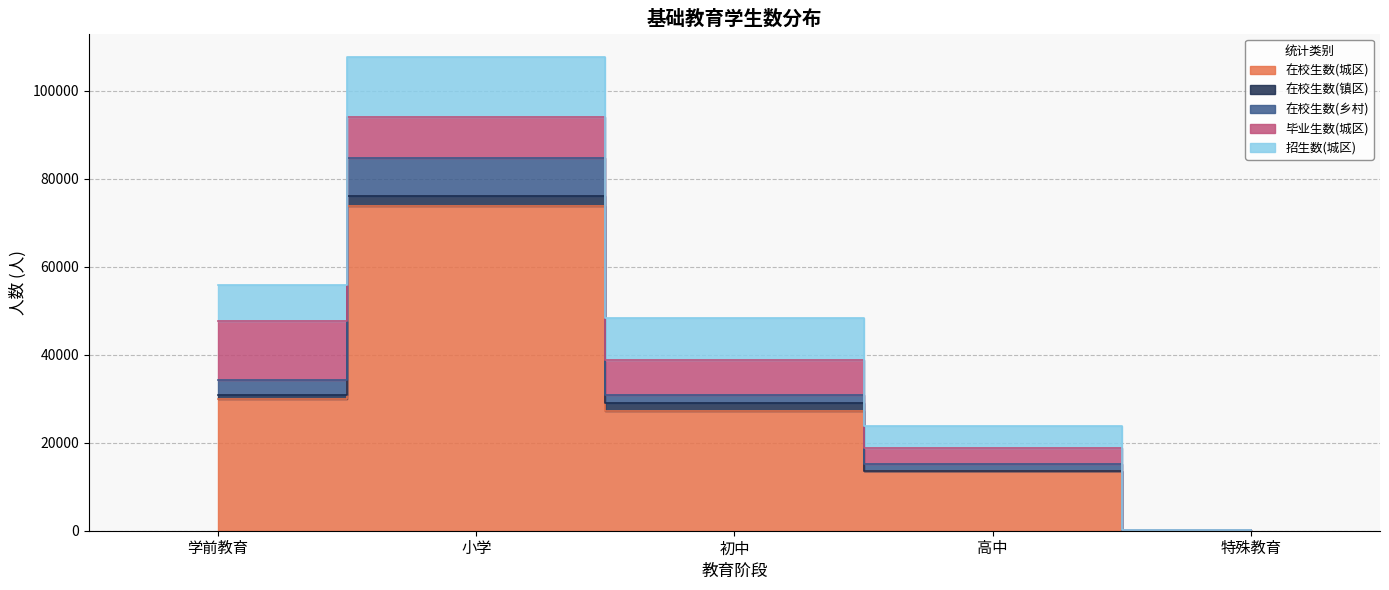

What is the label of the 2nd point from the right?

高中